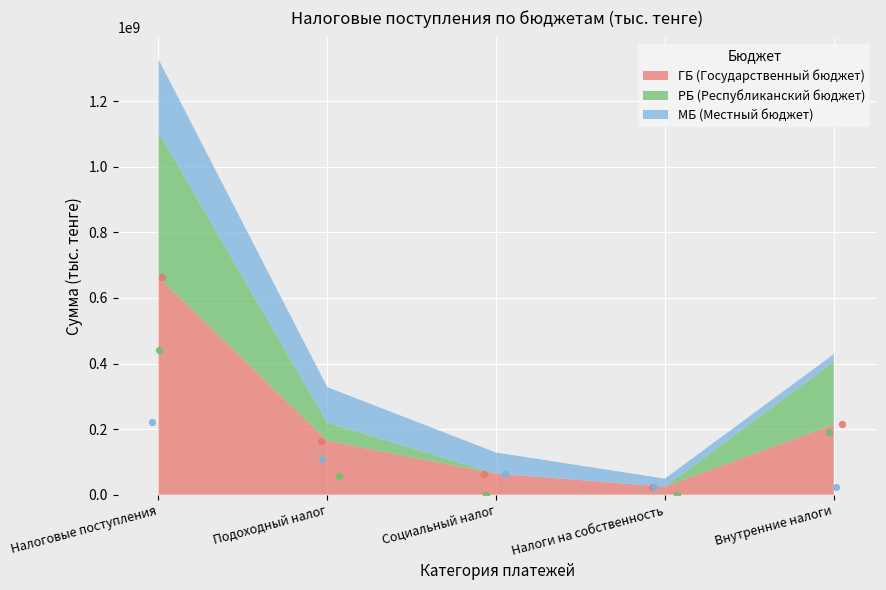

Which series has the largest Y range (max minus min)?

ГБ (Государственный бюджет)